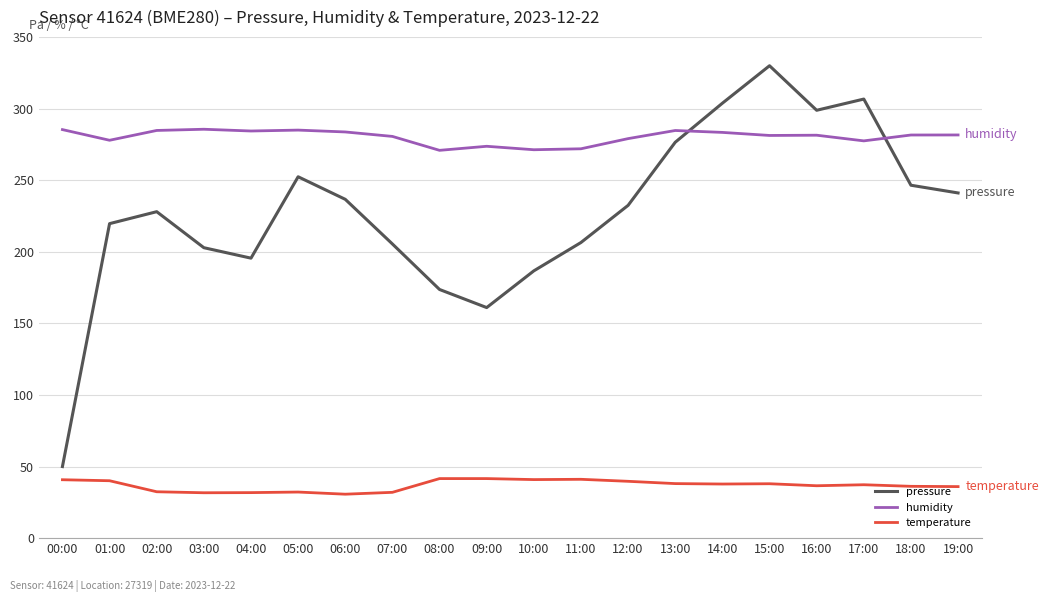

What is the difference between the humidity values at 09:00 and 15:00?

7.6